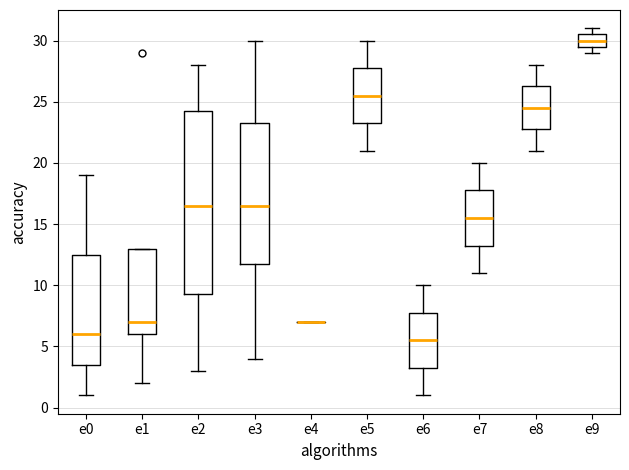

Comparing the boxes themselves (not the whiskers), which one is the tallest?

e2